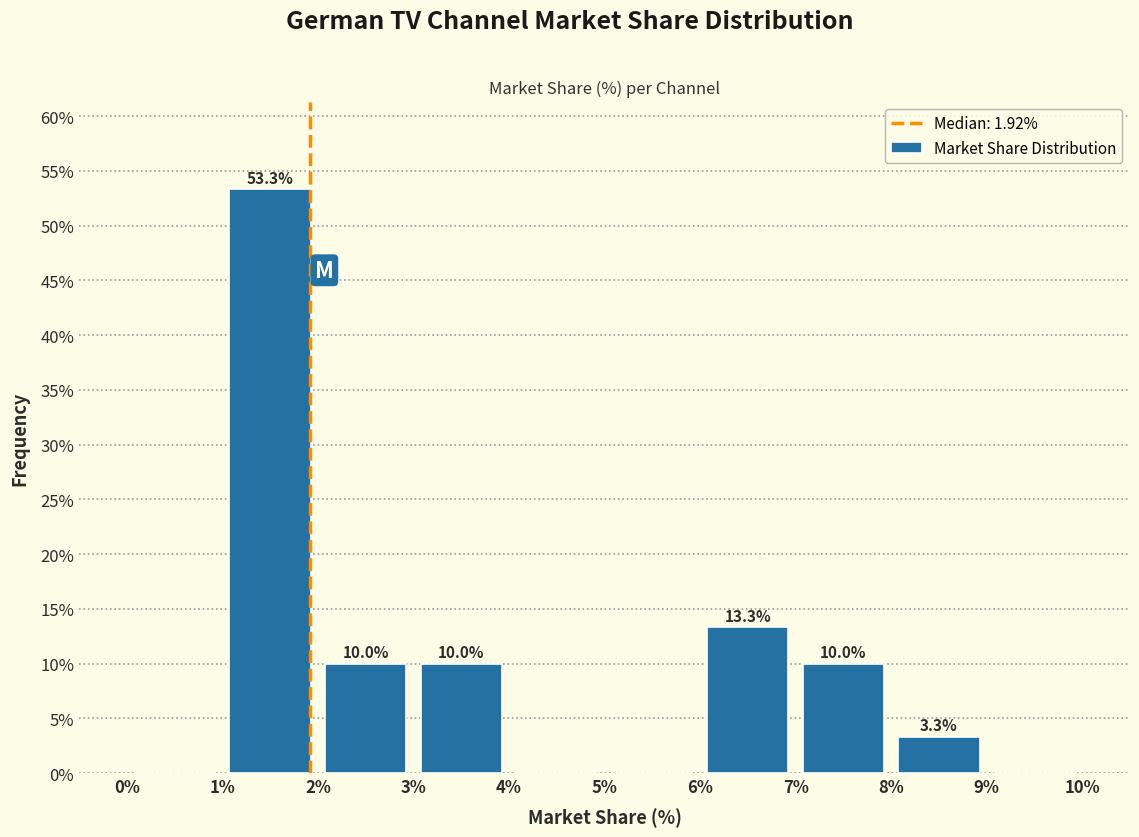

Over which range of the x-axis is the bar tallest?

1% to 2%